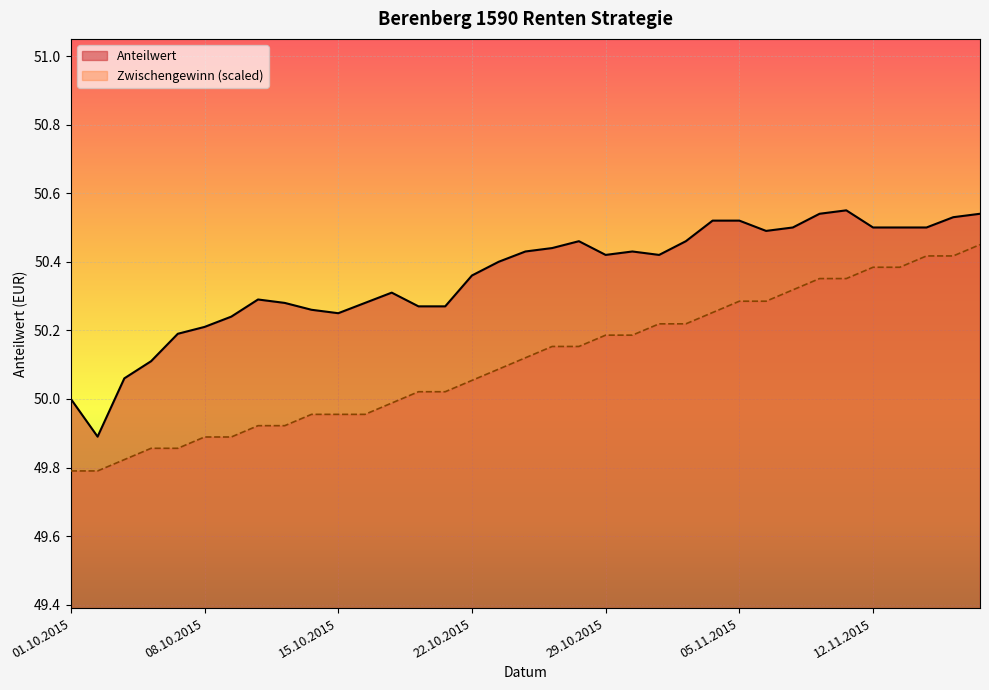

At which label does Zwischengewinn first exceed 50?

20.10.2015